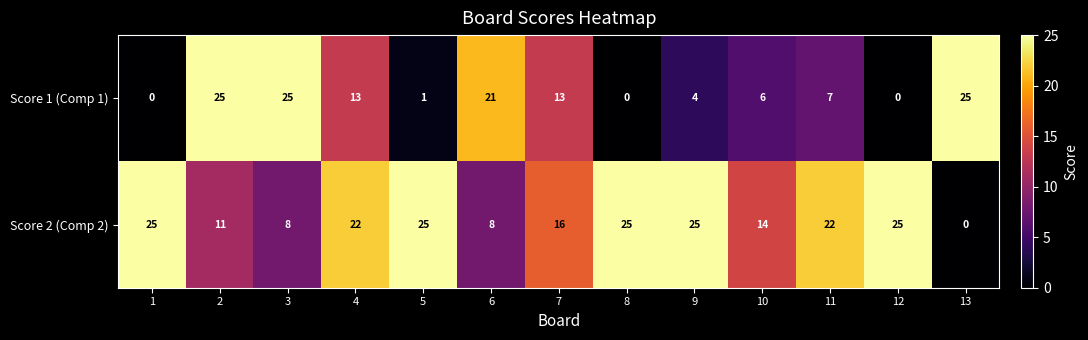

Rank the series at 3 from lowest to highest value.

Score 2 (Comp 2), Score 1 (Comp 1)